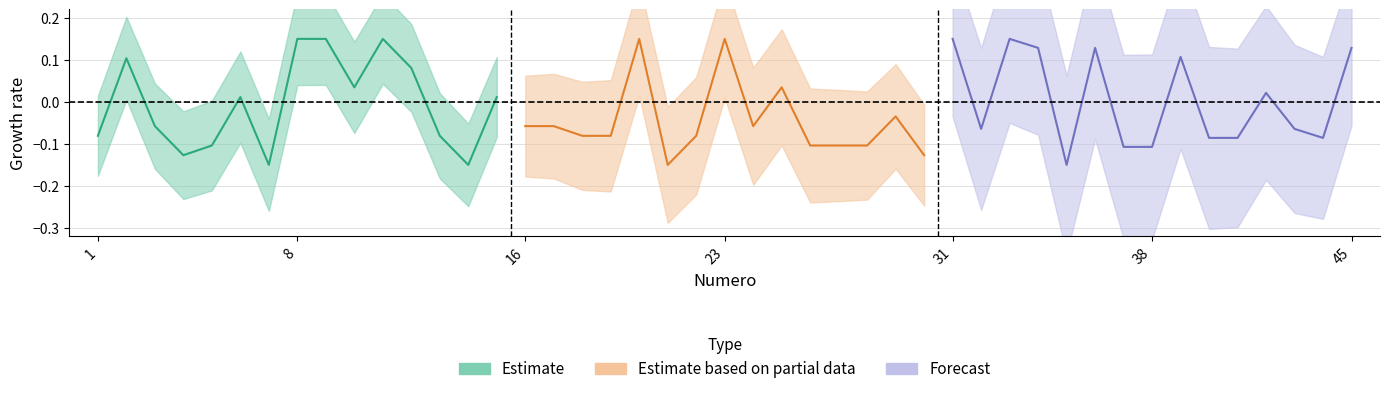

True or false: C1_forecast has more than 2 points higher than both neighbors.

True